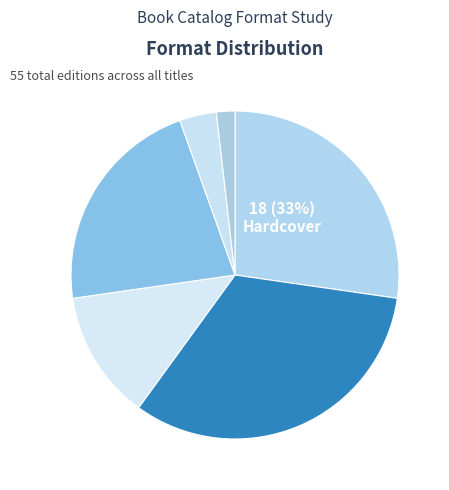

Which slice is the smallest?

Audio Download